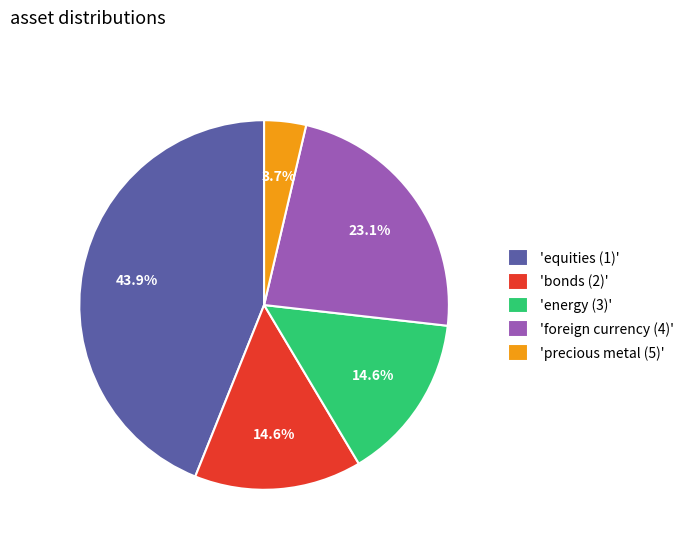

To the nearest percent, what is the average slice percentage?

20%